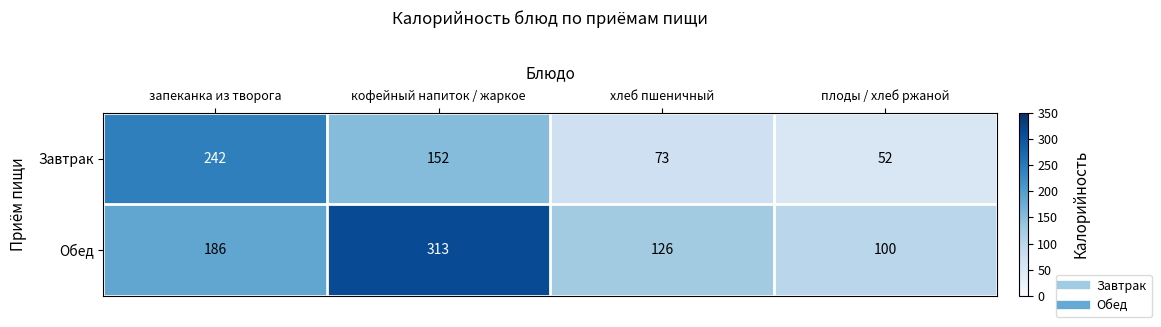

Reading left to right, transcribe all the data shown in this chart.

Завтрак: 242	152	73	52
Обед: 186	313	126	100